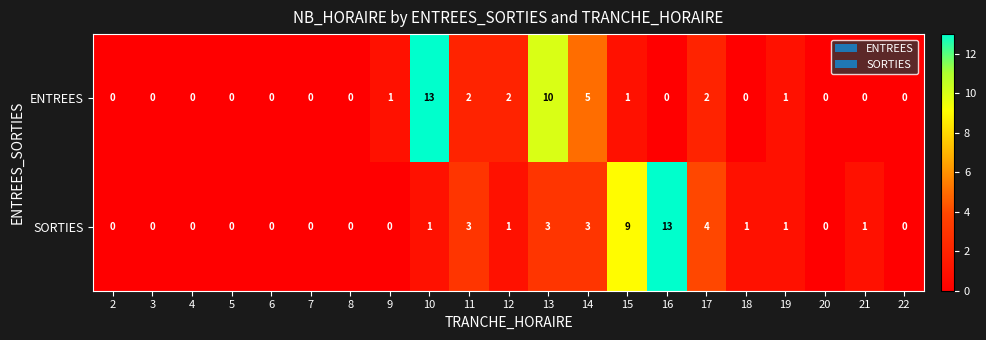

What is the sum of all ENTREES values?

37